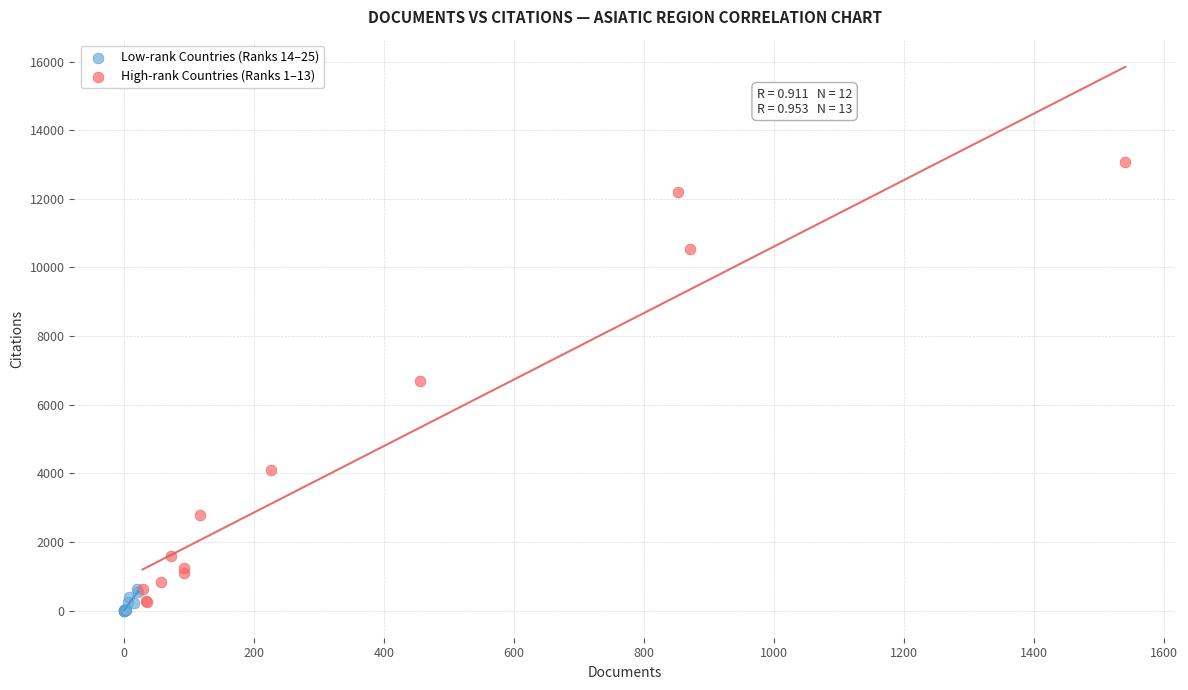

Which series has the widest spread of Y values?

High-rank Countries (Ranks 1–13)